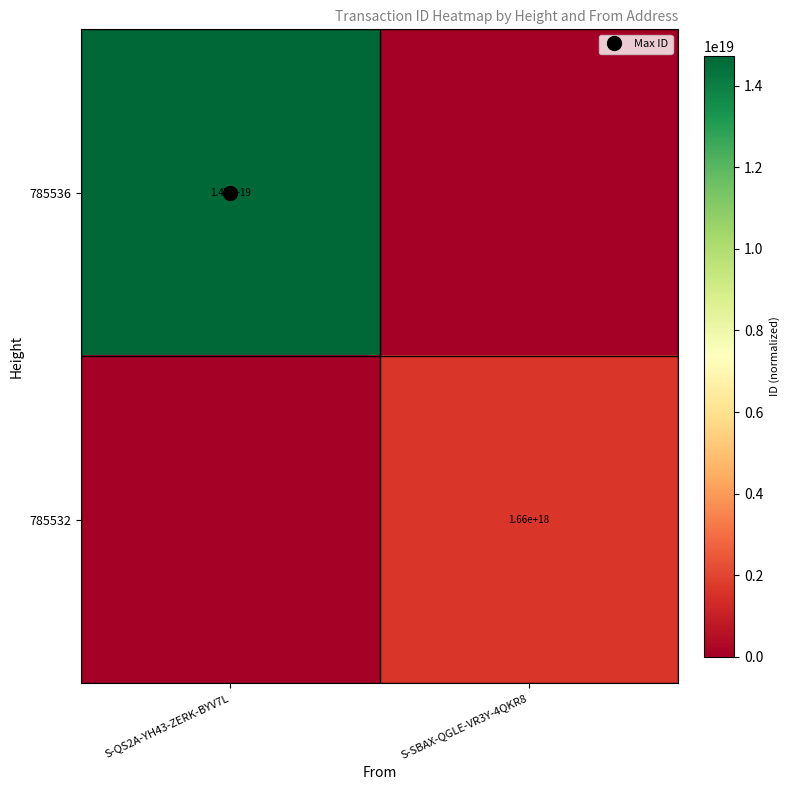

What is the sum of all 785536 values?

14731393350429181952